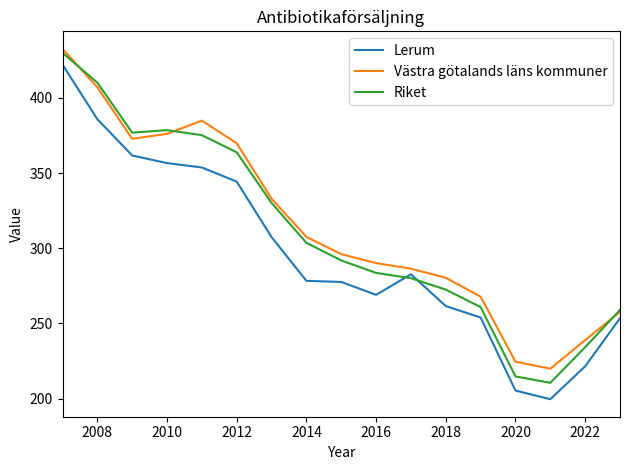

What is the minimum value for Lerum?

199.5